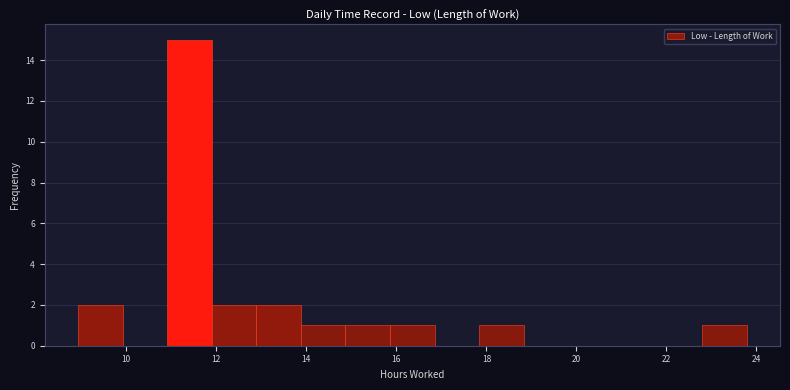

Which range on the x-axis has the tallest bar?

11.0 to 12.0